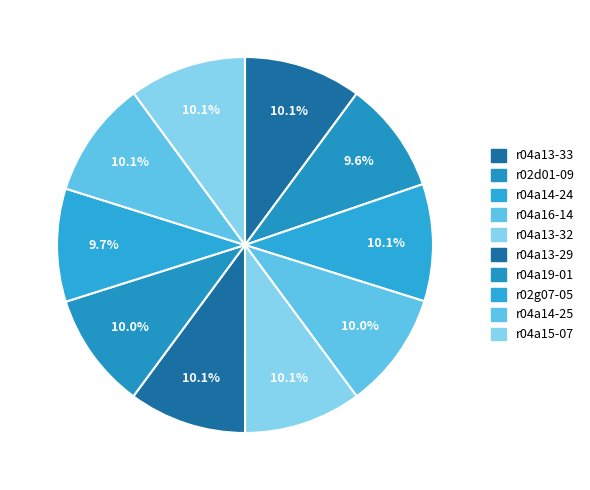

What is the total percentage of r04a19-01 and r04a13-33?

20.1%